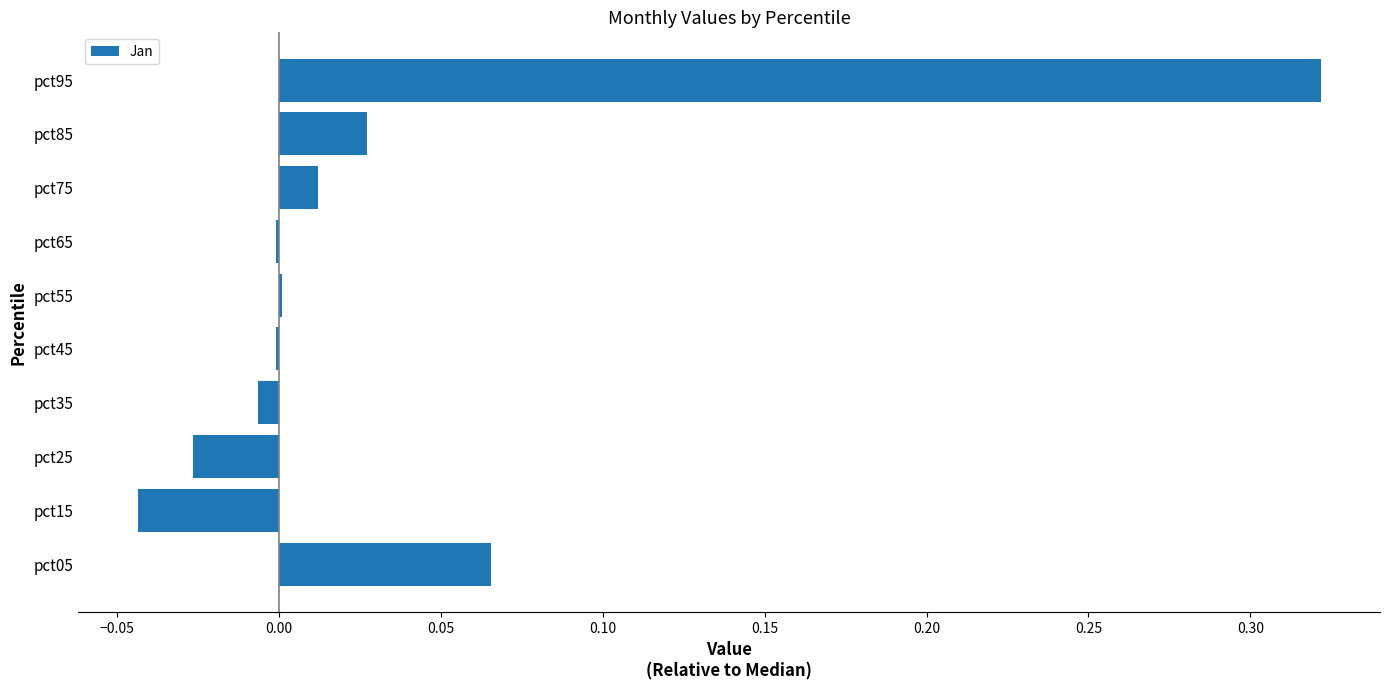

Which category has the highest value across all series?

pct95